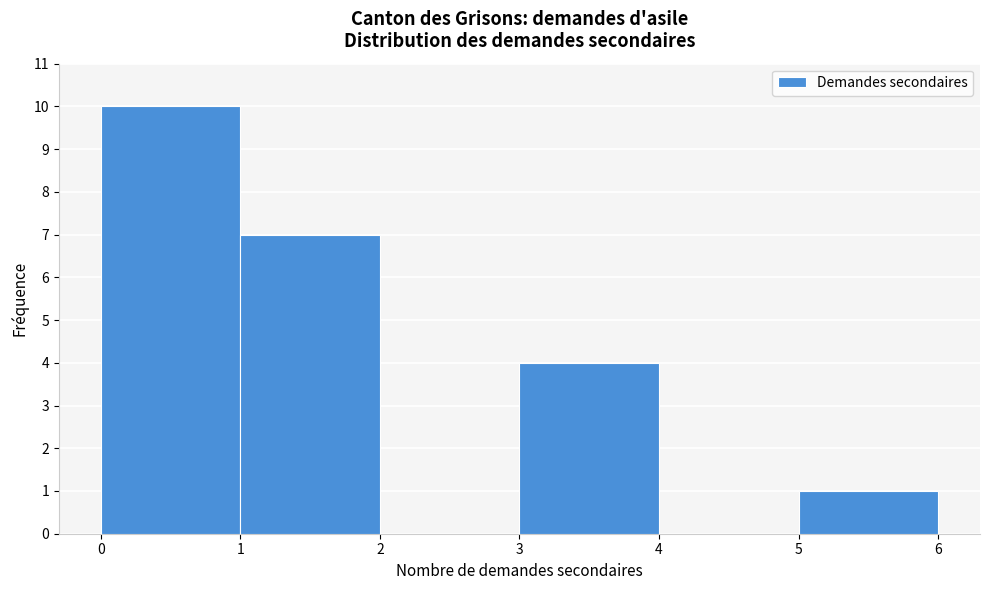

Which range on the x-axis has the tallest bar?

0 to 1